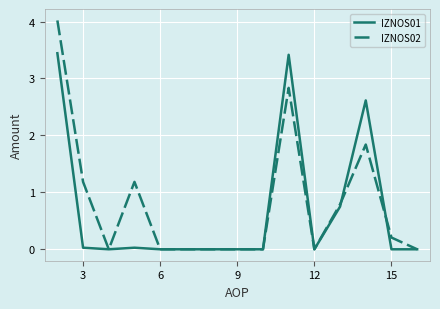

Which series has the widest spread of values?

IZNOS02